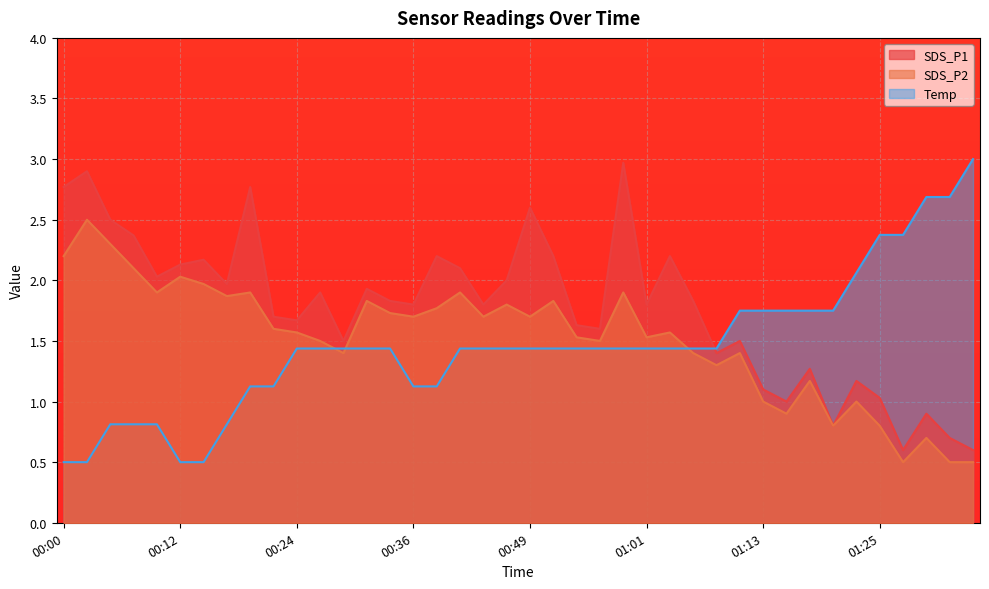

Rank the series by their maximum value, from lowest to highest.

SDS_P2, SDS_P1, Temp